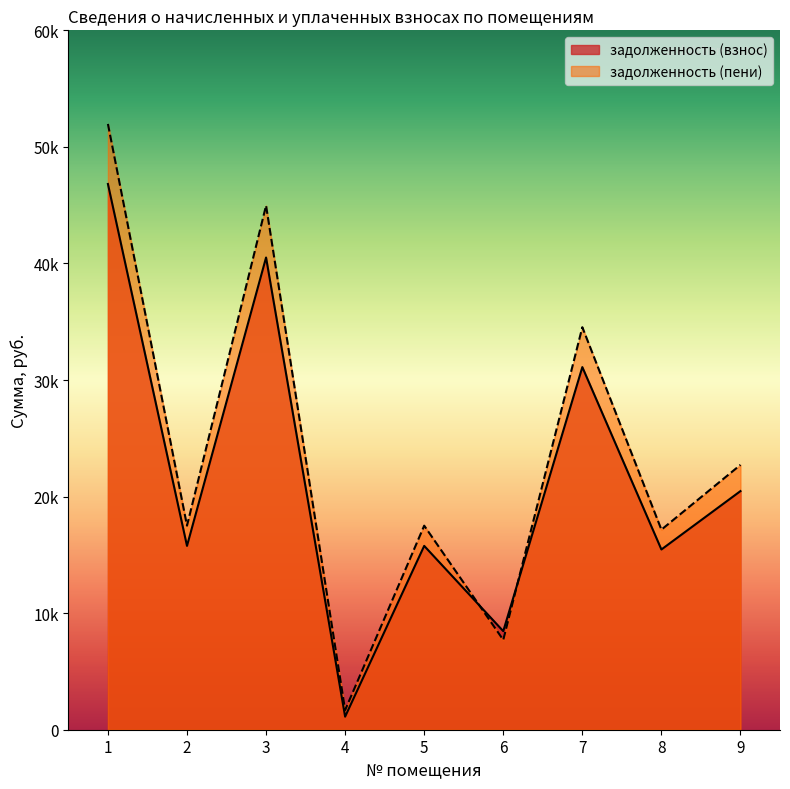

True or false: задолженность (взнос) and задолженность (пени) cross at least once.

True